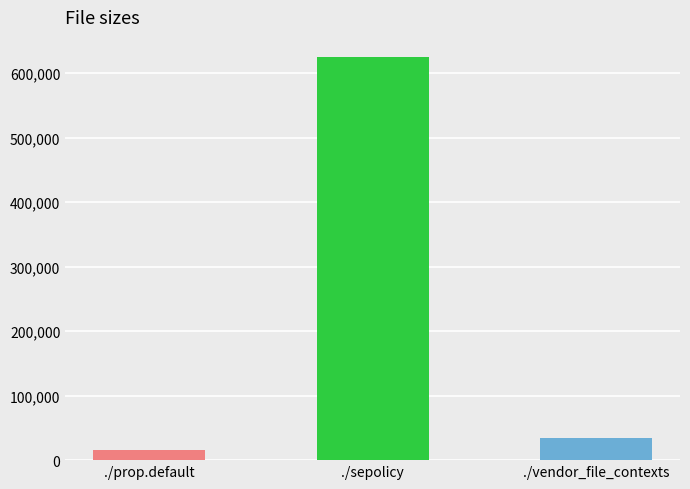

What value does the data have at ./sepolicy, to the nearest 50?

625050